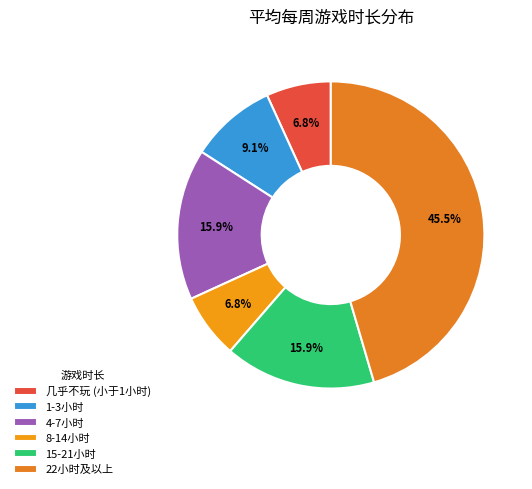

Between 4-7小时 and 8-14小时, which is larger?

4-7小时